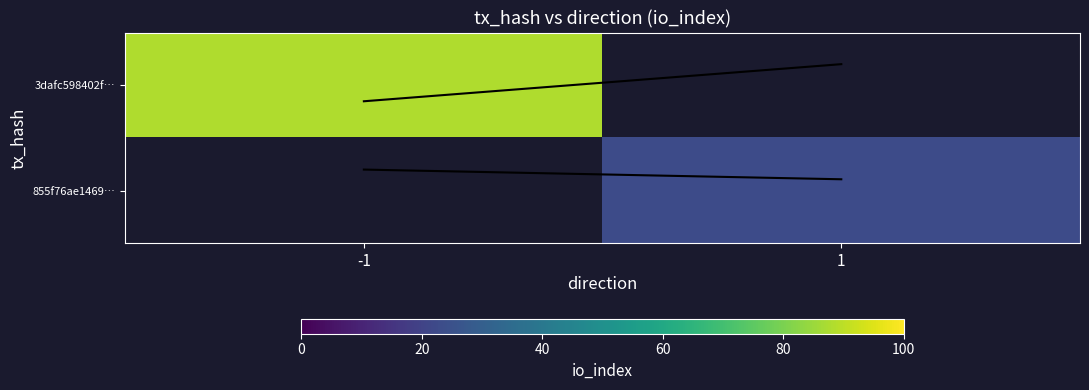

What is the difference between the highest and lowest values at 1?

23.2